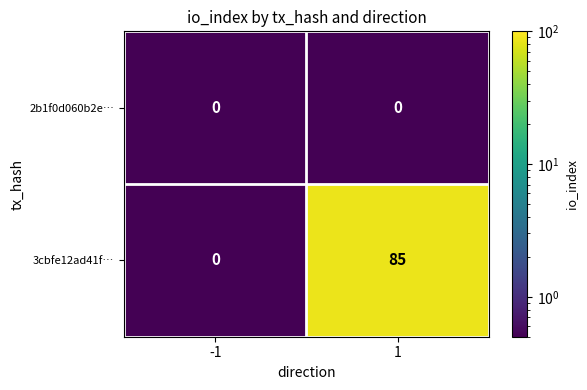

Is it true that 2b1f0d060b2e… equals 0 at 1?

True